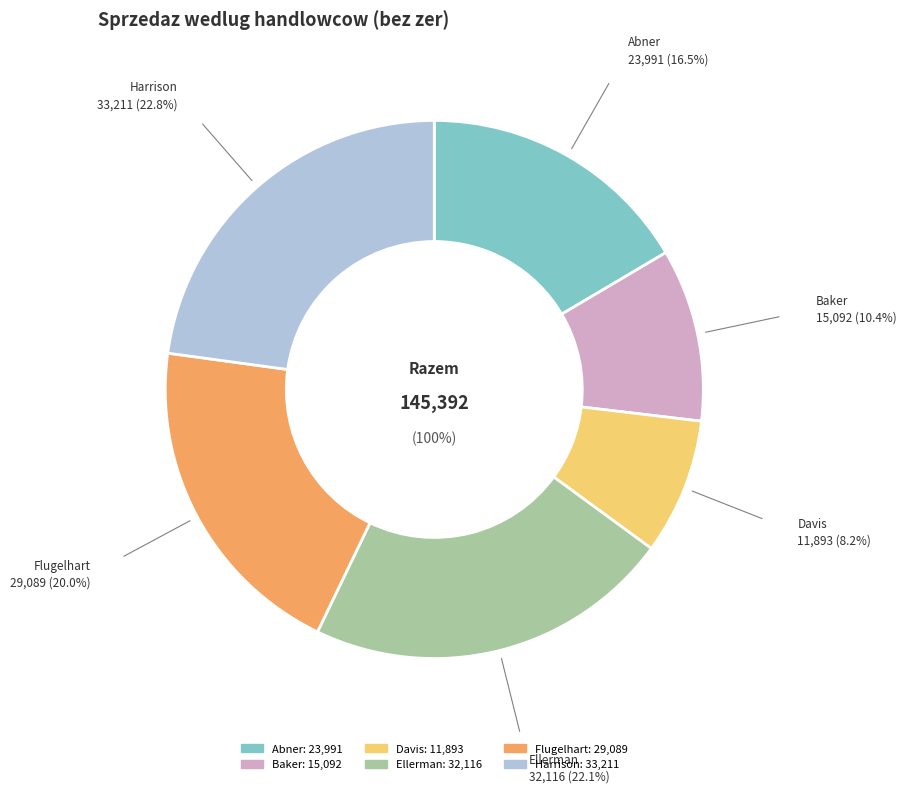

What is the change in value from Ellerman to Flugelhart?

-3027